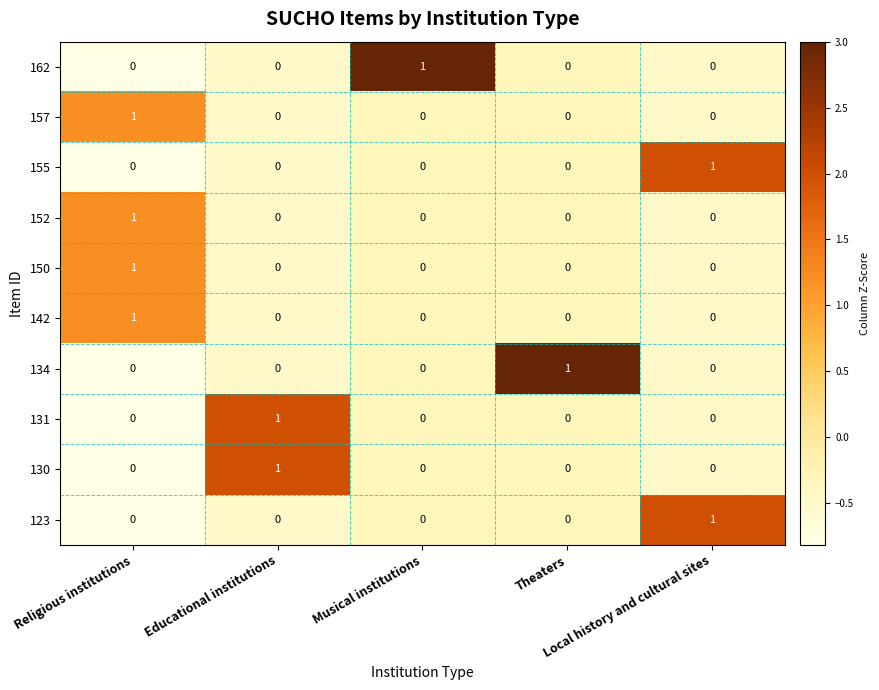

Which has a higher value, Local history and cultural sites or Musical institutions?

Musical institutions